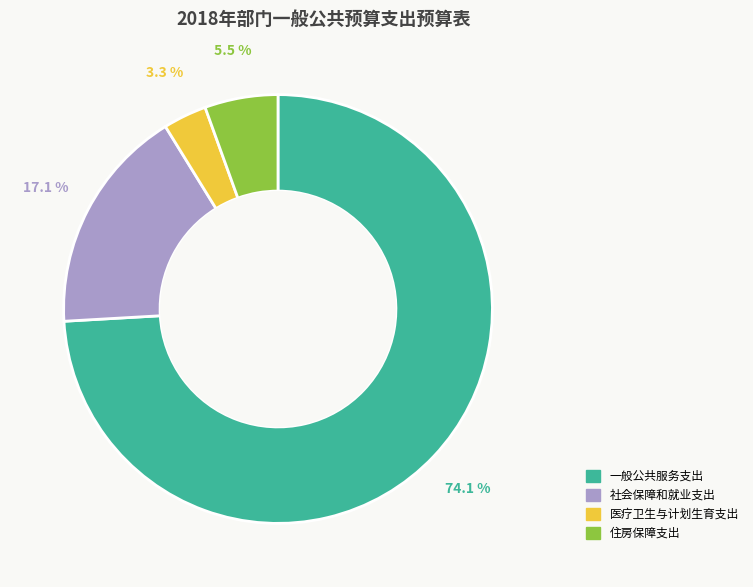

To the nearest percent, what is the difference between the 一般公共服务支出 and 住房保障支出 slice percentages?

69%